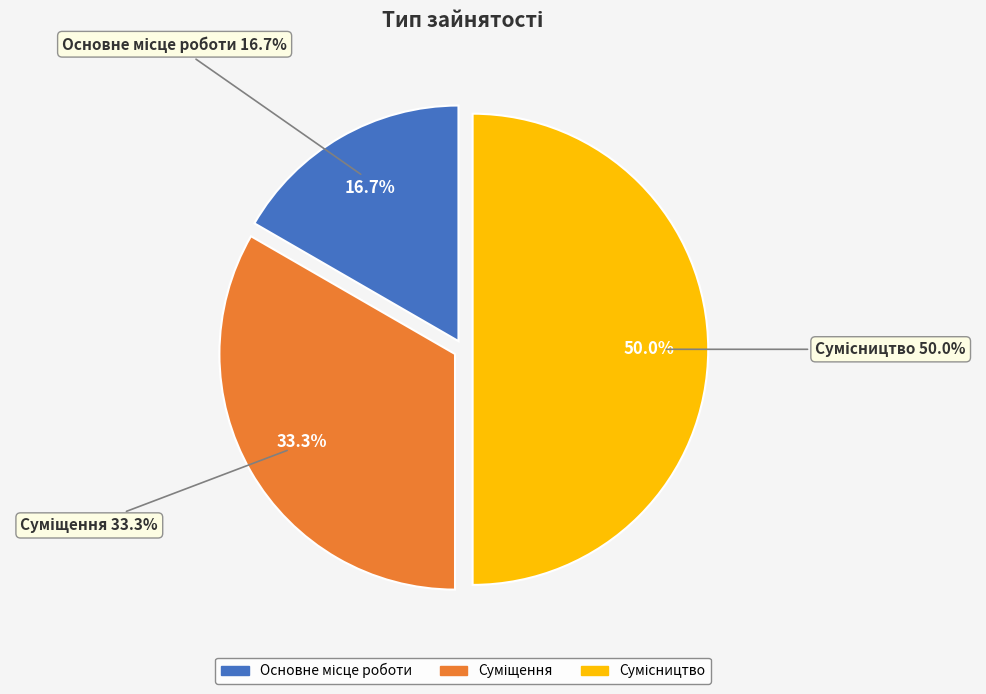

What is the smallest slice in the pie chart?

Основне місце роботи